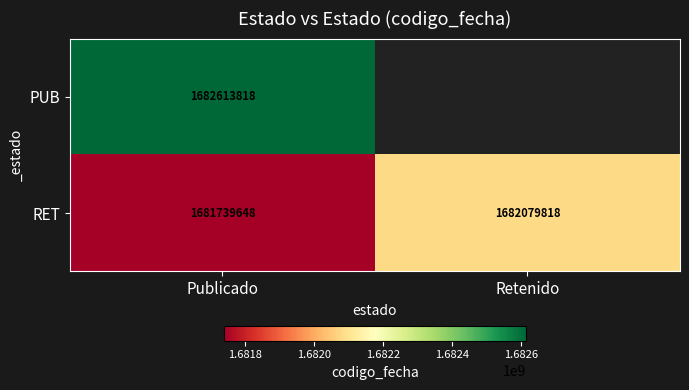

Where is RET nearest to the value 1681909733?

Publicado